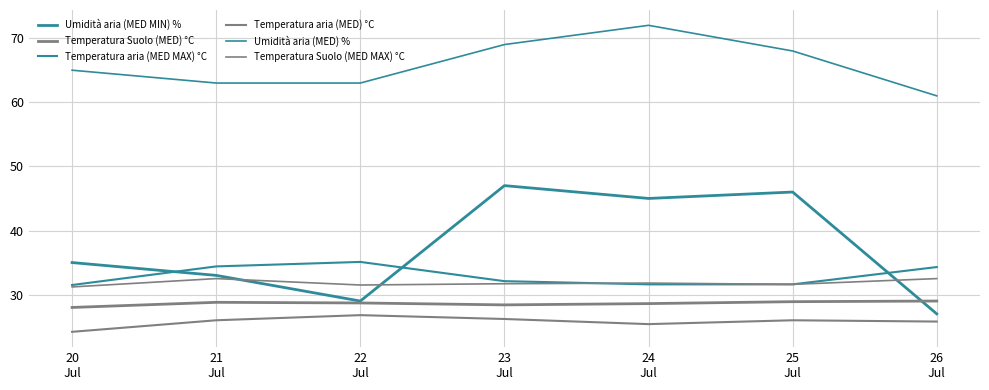

The Umidità aria (MED) % series shows 112.1 at 21
Jul. True or false?

False